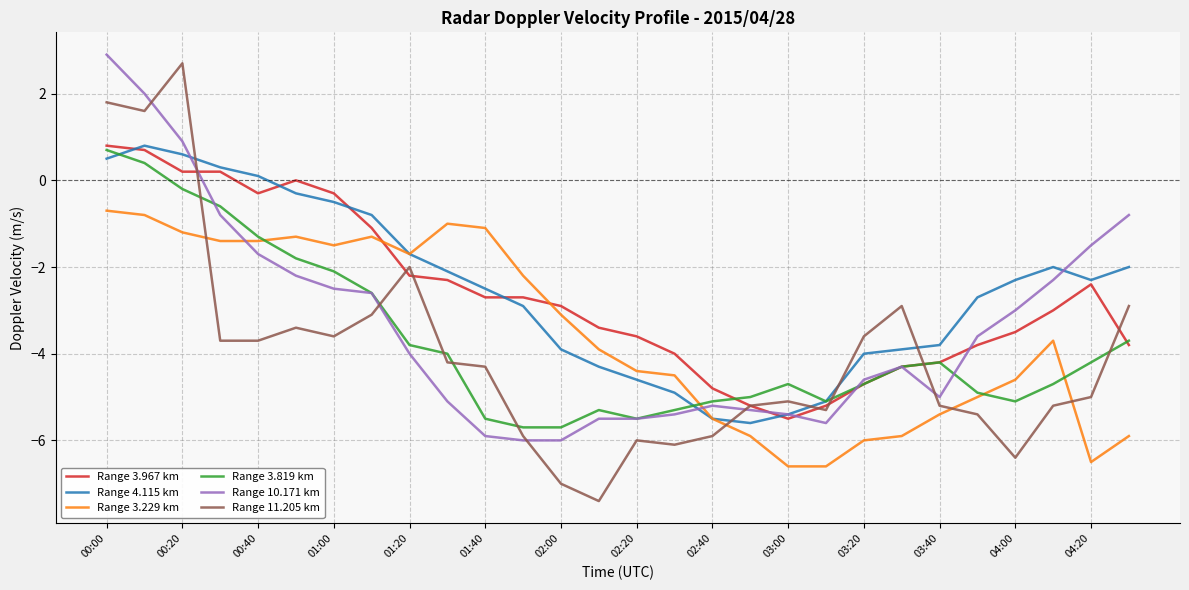

How many values in Range 3.819 km are below zero?

26